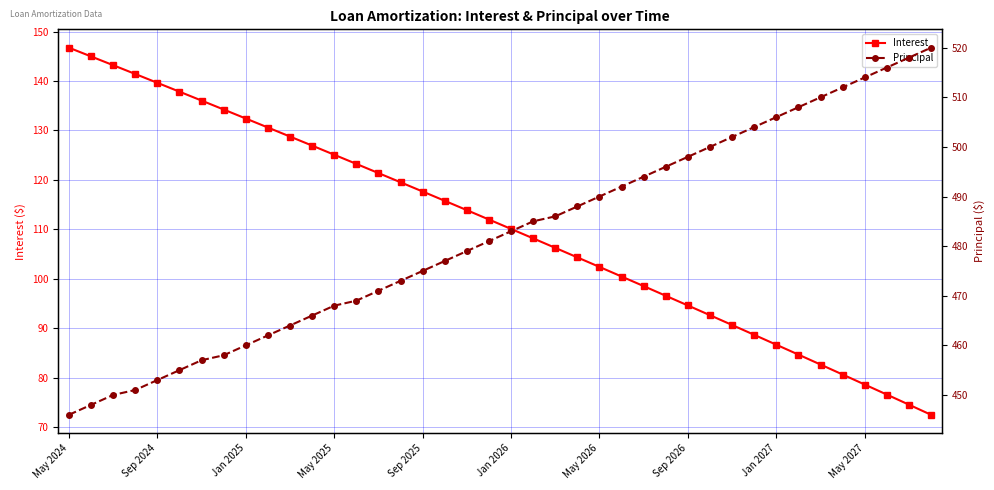

What is the difference between the Principal values at May 2024 and 25?

46.0